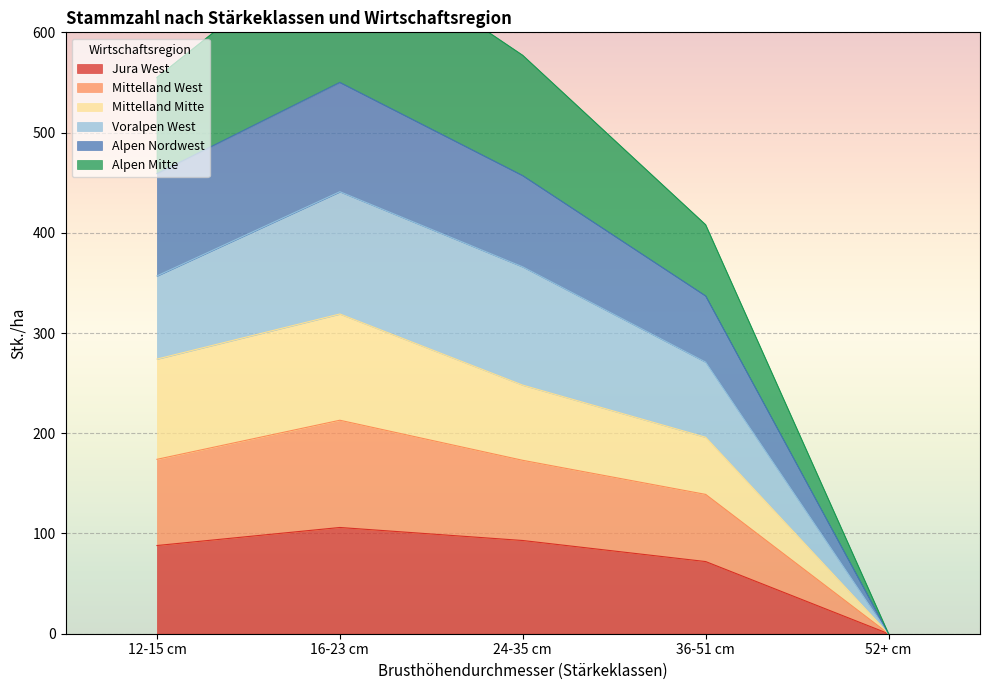

List the labels in order of Mittelland West value, largest first.

16-23 cm, 12-15 cm, 24-35 cm, 36-51 cm, 52+ cm